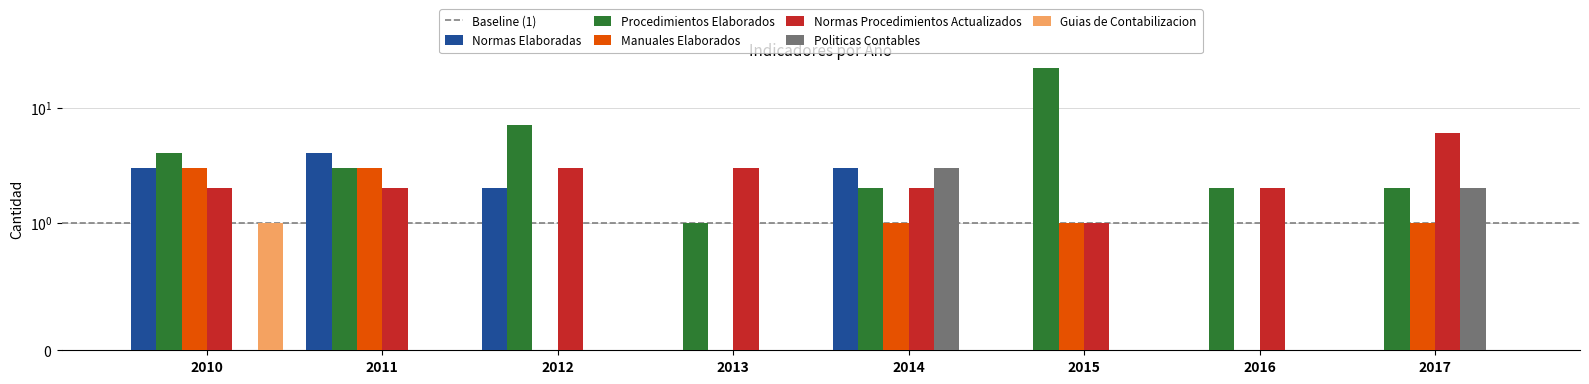

Reading right to left, transcribe all the data shown in this chart.

Normas Elaboradas: 0	0	0	3	0	2	4	3
Procedimientos Elaborados: 2	2	22	2	1	7	3	4
Manuales Elaborados: 1	0	1	1	0	0	3	3
Normas Procedimientos Actualizados: 6	2	1	2	3	3	2	2
Politicas Contables: 2	0	0	3	0	0	0	0
Guias de Contabilizacion: 0	0	0	0	0	0	0	1